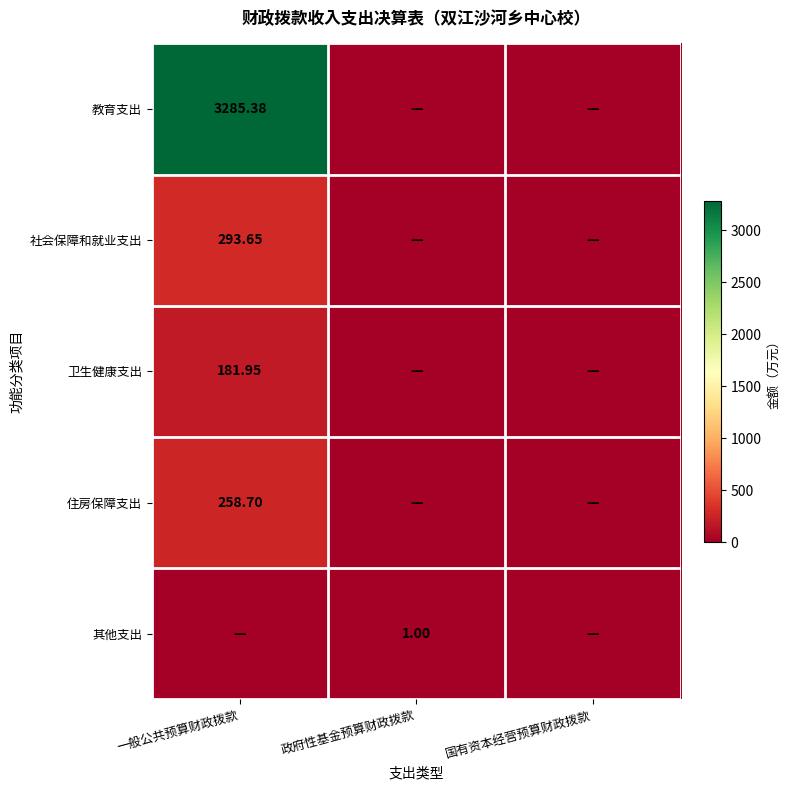

Which series has the largest range (max minus min)?

教育支出